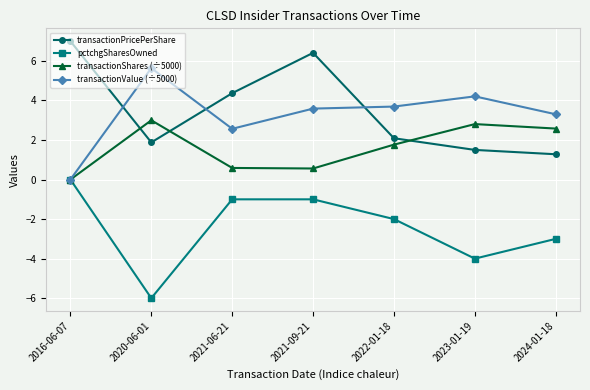

What is the minimum value for transactionPricePerShare?

1.3